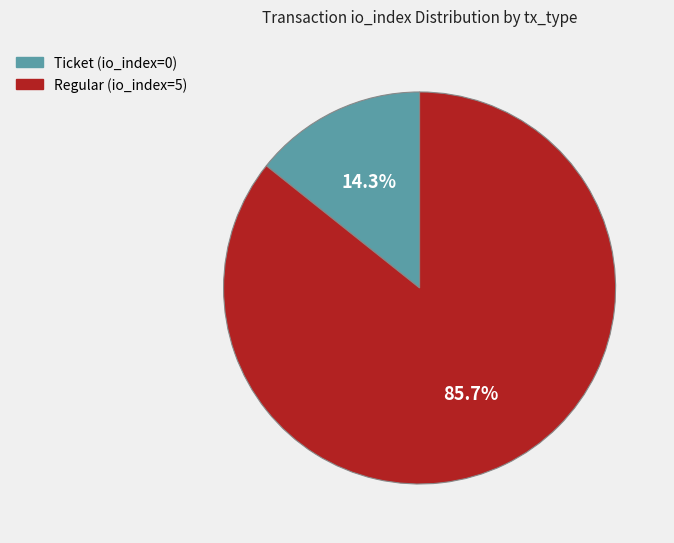

What percentage do Ticket (io_index=0) and Regular (io_index=5) together represent?

100.0%